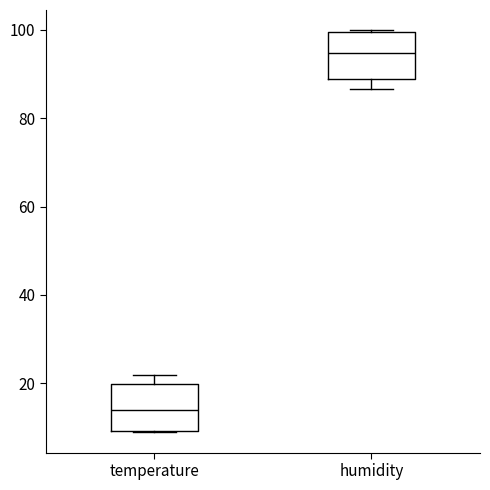

Reading left to right, read every box against the y-axis: the position of its median line, the range the box covers, and the ends of its whiskers. The values are not printed on the chart, so give them approximately, as read against the axis.

temperature: median 14, box 10 to 20, whiskers 8 to 22
humidity: median 94, box 88 to 100, whiskers 86 to 100